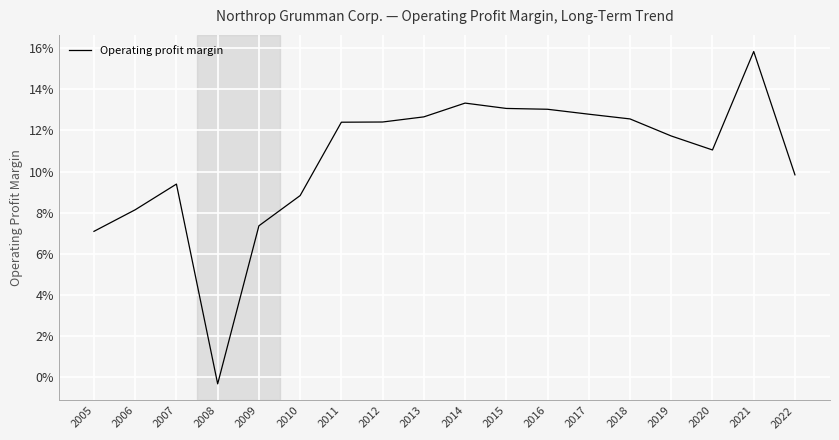

How many interior local valleys (lower than both neighbors) does the data have?

2